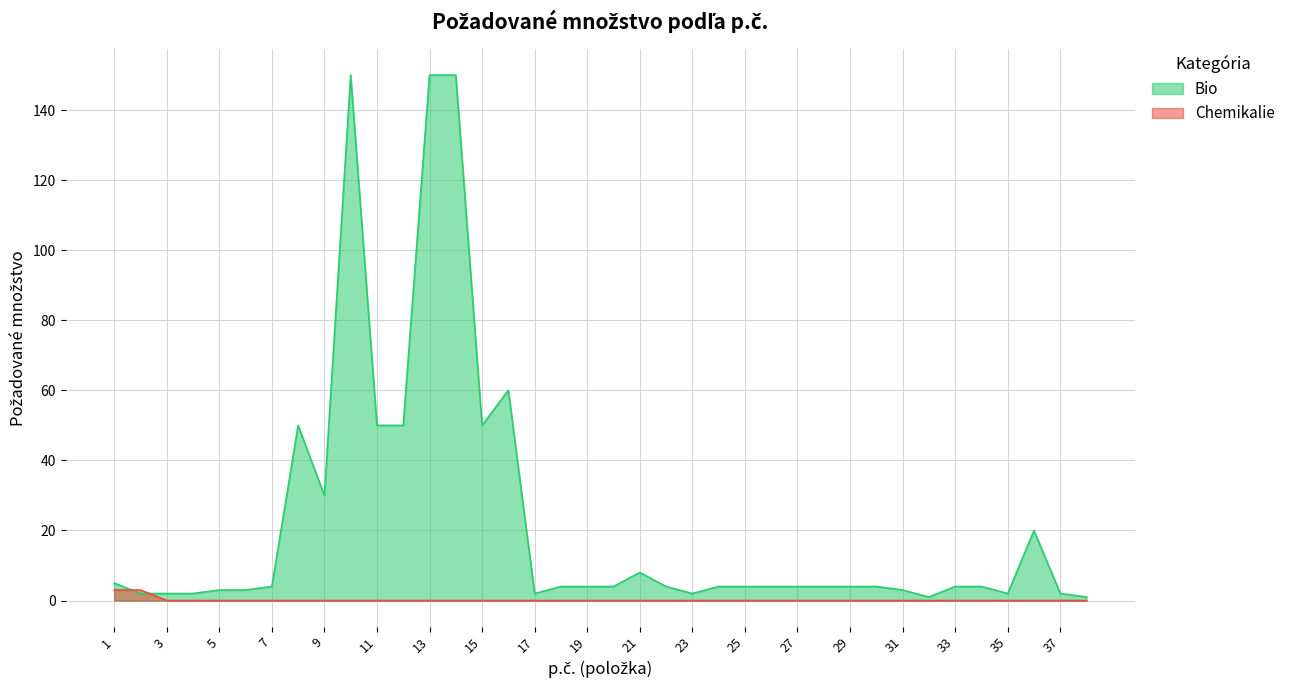

What is the difference between the maximum and second lowest values in the Bio series?

149